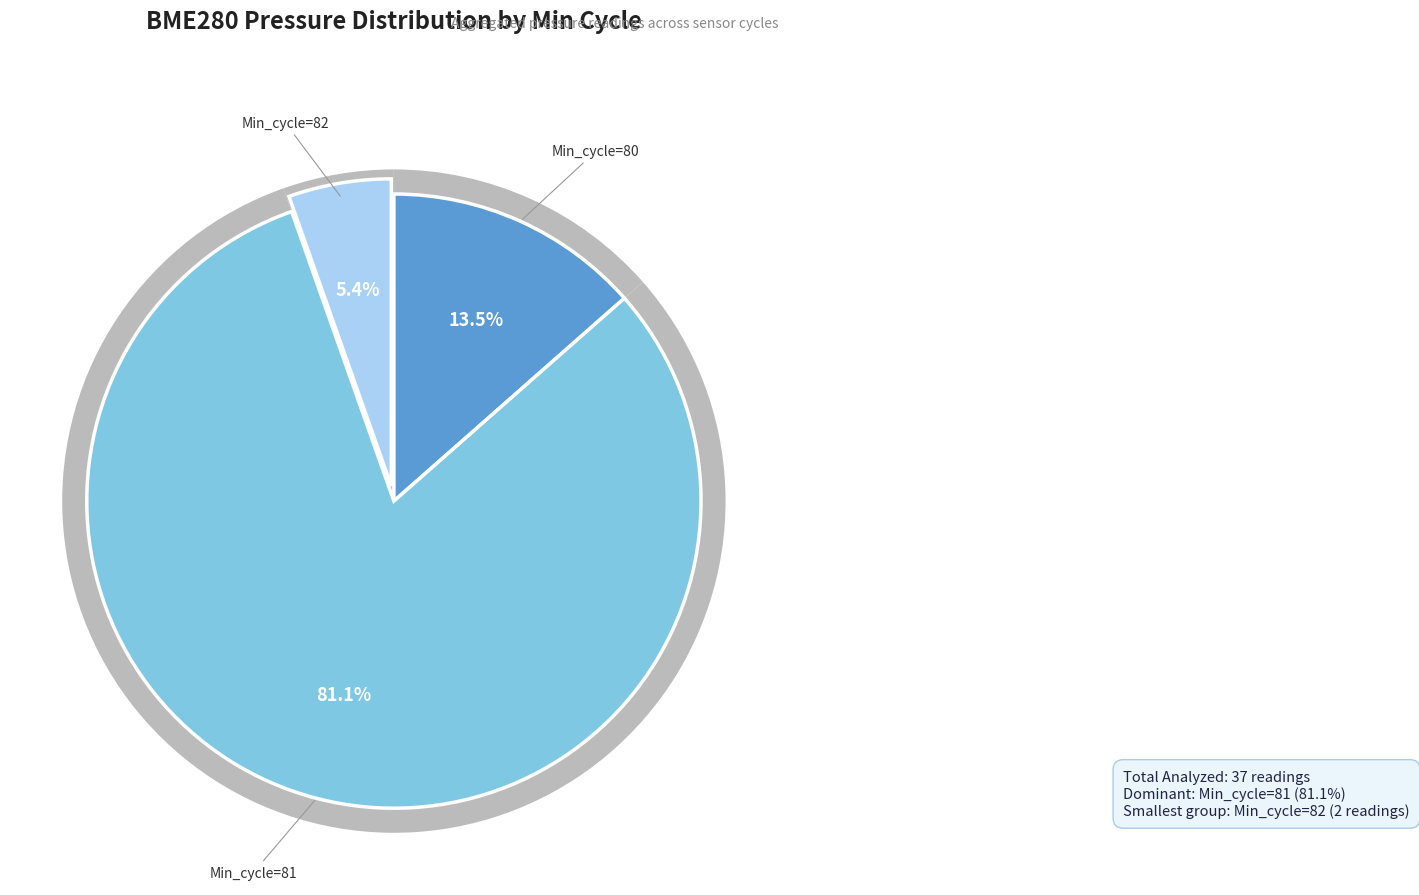

Does 81 account for over 50% of the chart?

No